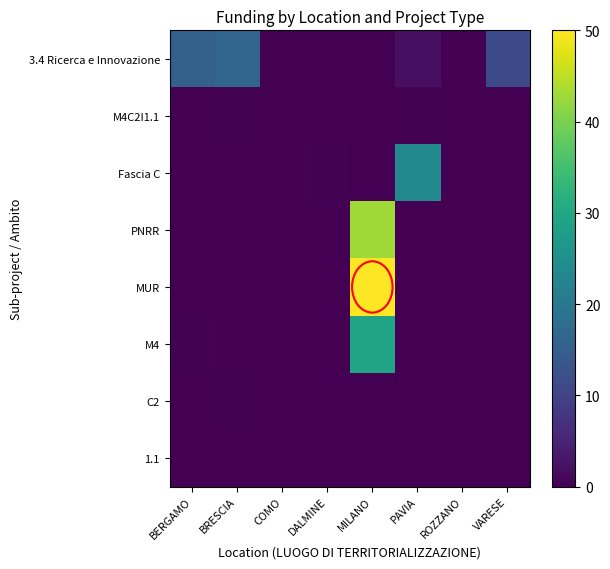

At which category is the sum across all series the highest?

MILANO